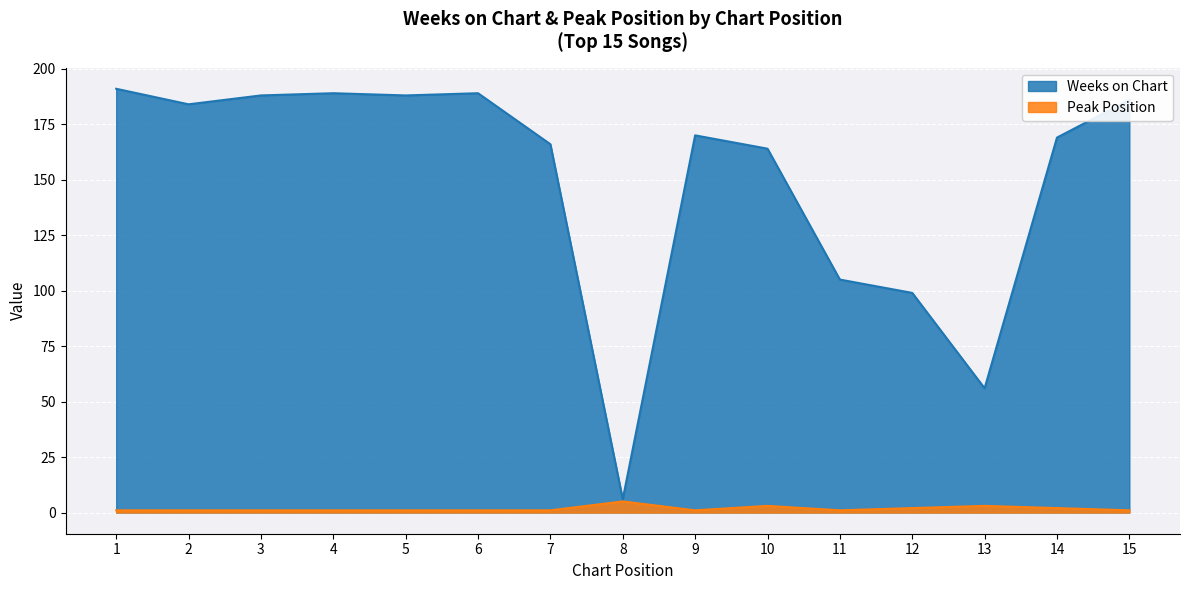

At which category is the sum across all series the highest?

1